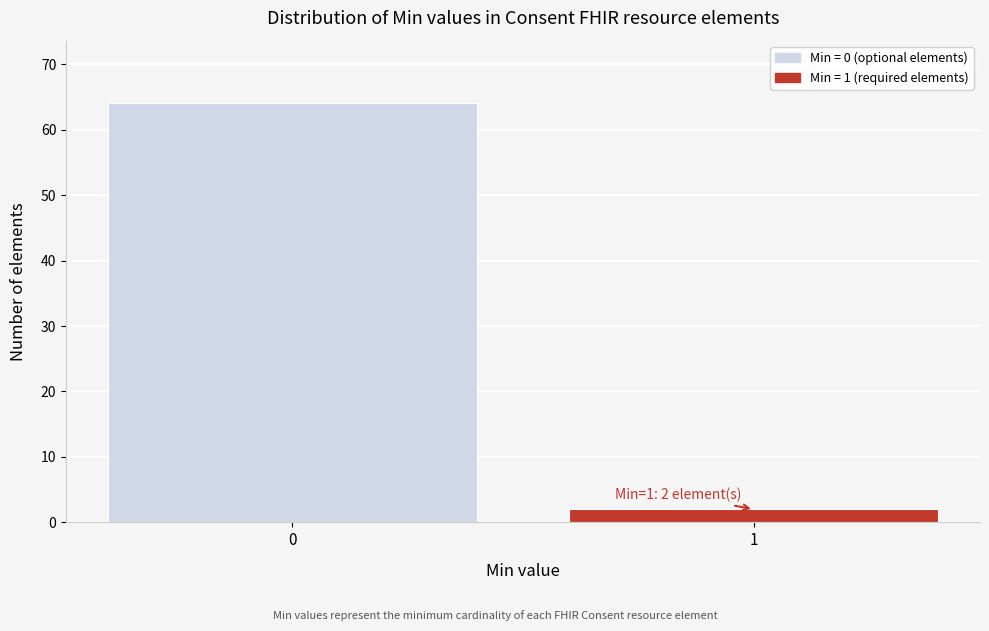

Reading left to right, transcribe all the data shown in this chart.

0=64	1=2